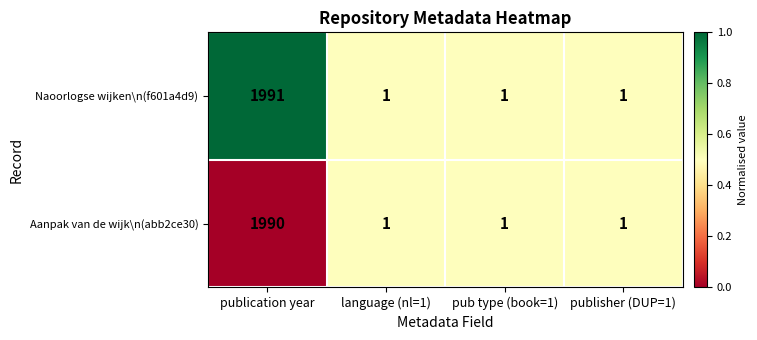

Which series changed the most between publication year and language (nl=1)?

Naoorlogse wijken\n(f601a4d9)